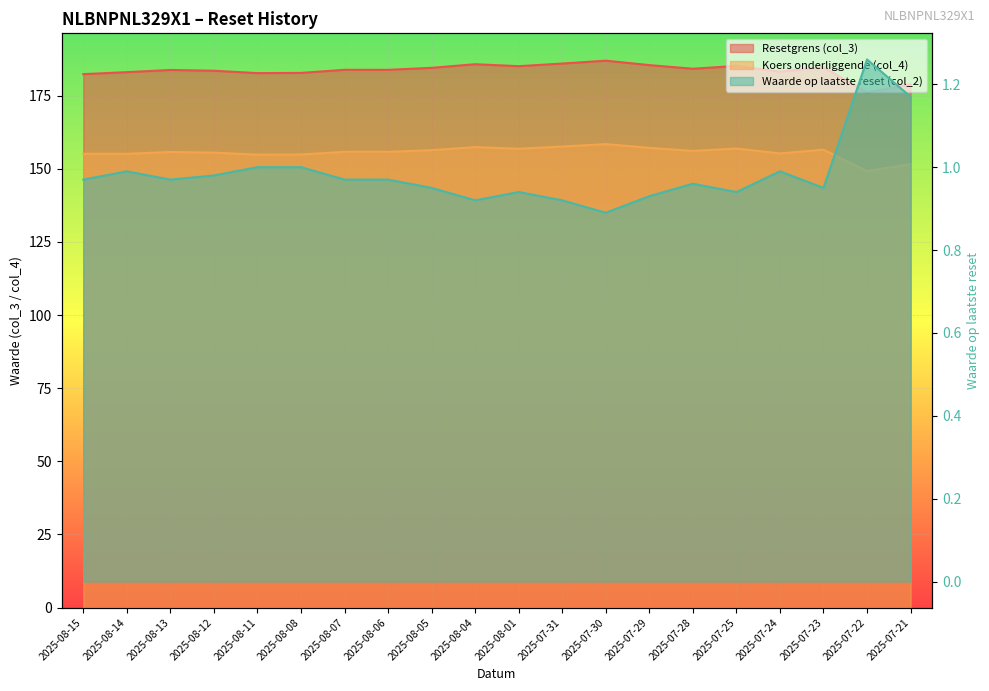

What position from the right is 2025-08-12?

17